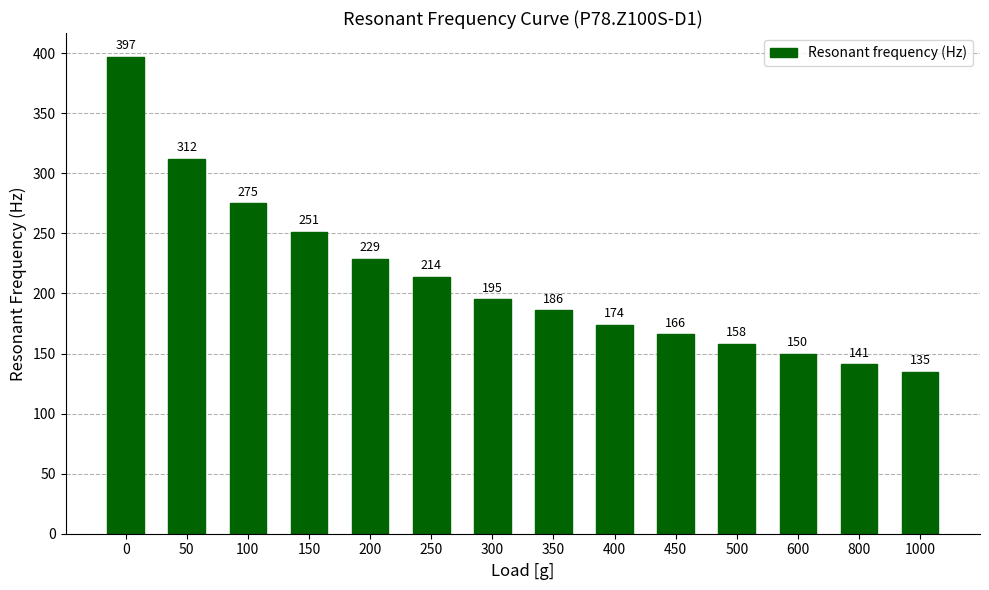

Reading right to left, extract all data points from this chart.

1000=135	800=141	600=150	500=158	450=166	400=174	350=186	300=195	250=214	200=229	150=251	100=275	50=312	0=397